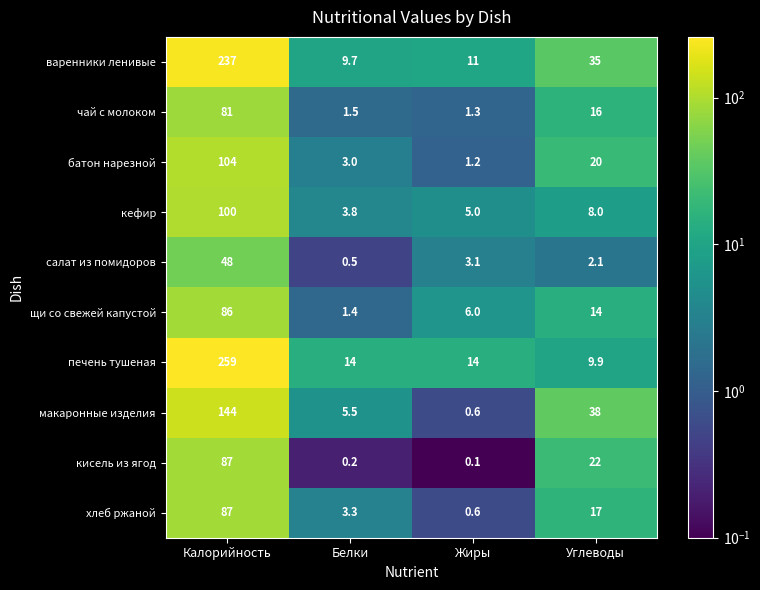

What is the greatest value displayed?

259.0